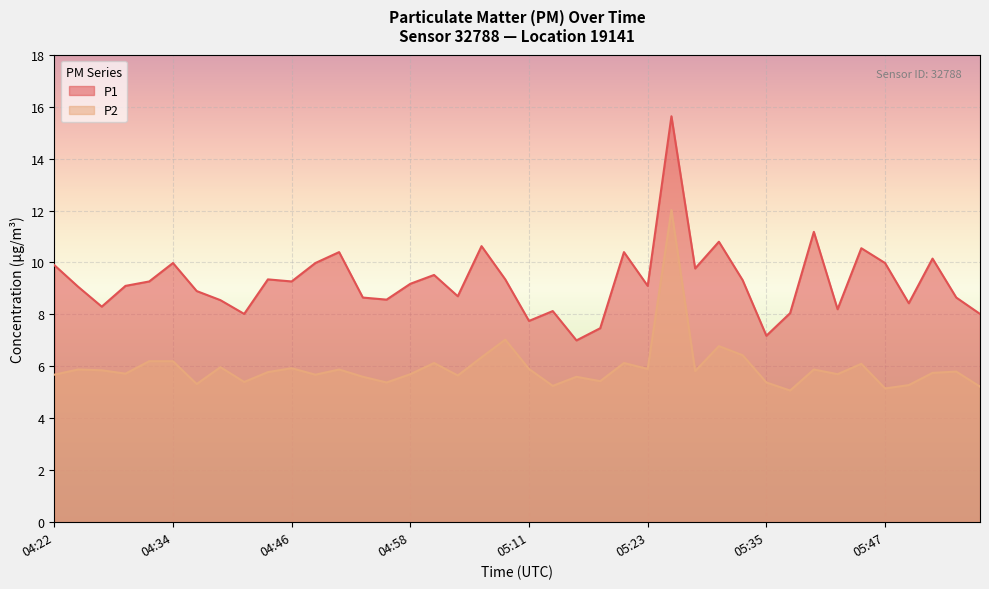

What is the value of the P2 point at the 5th from the left?

6.2